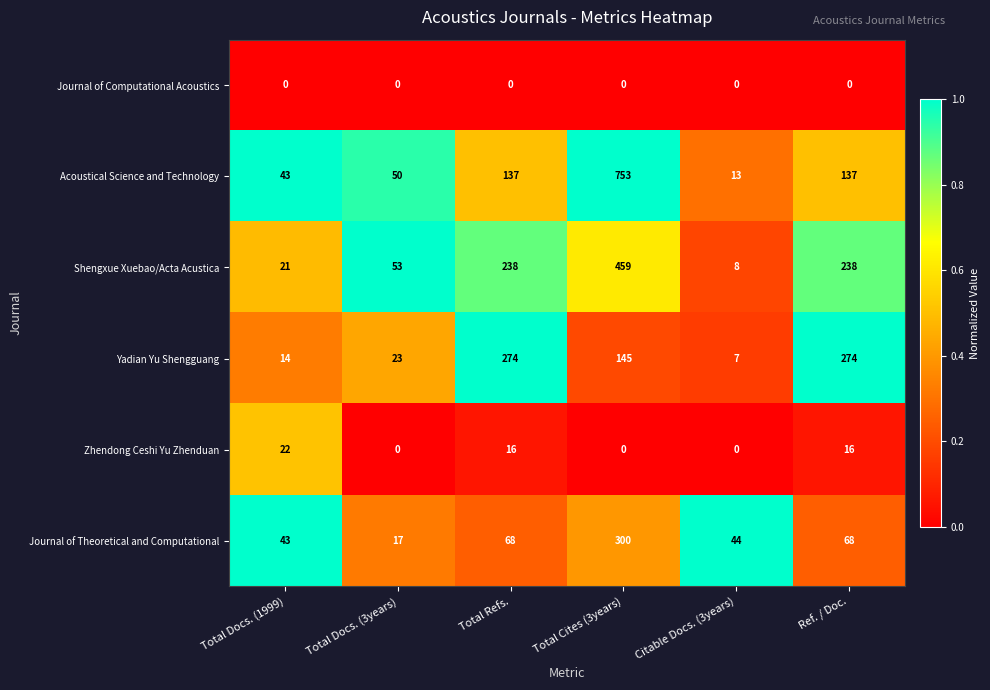

The Journal of Computational Acoustics series shows 0 at Total Docs. (1999). True or false?

True